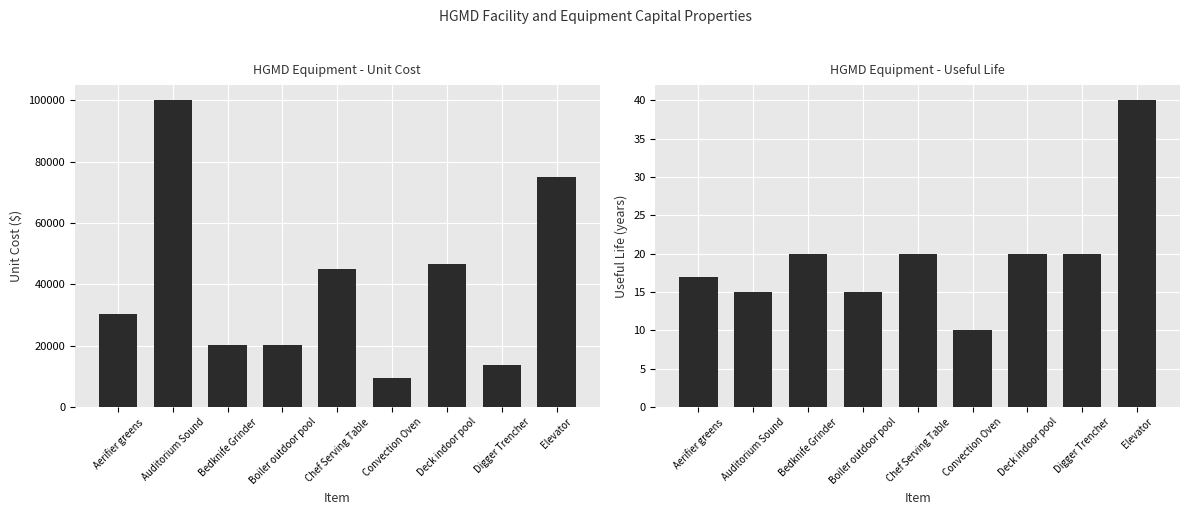

List the series in order of their peak value, highest first.

Unit Cost ($), Useful Life (years)